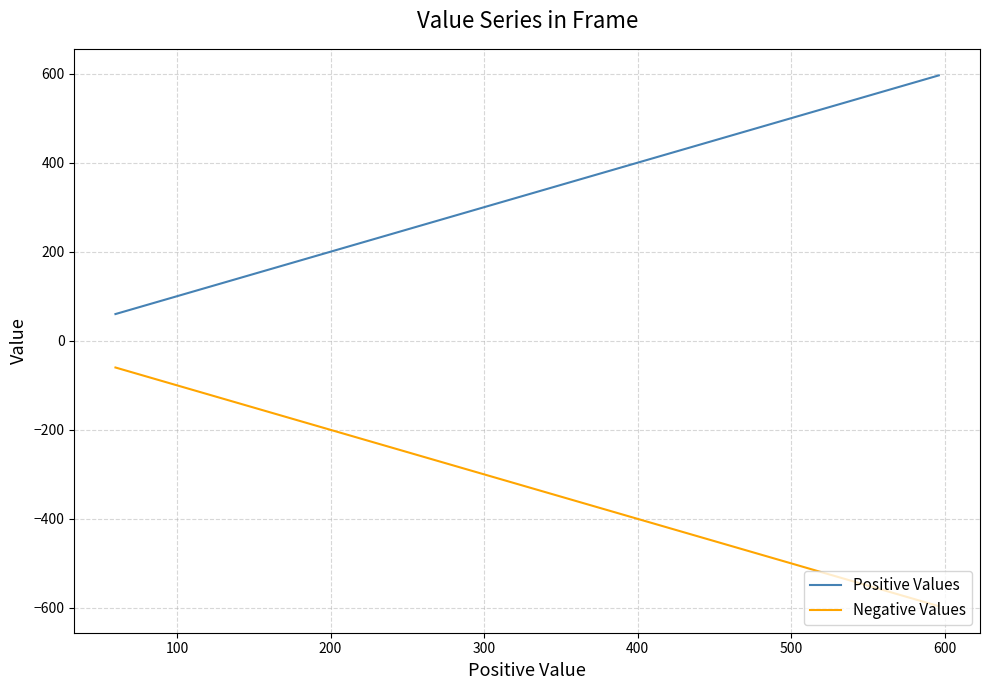

Reading left to right, what are all the values shown in this chart?

Positive Values: 596	298	60
Negative Values: -596	-298	-60